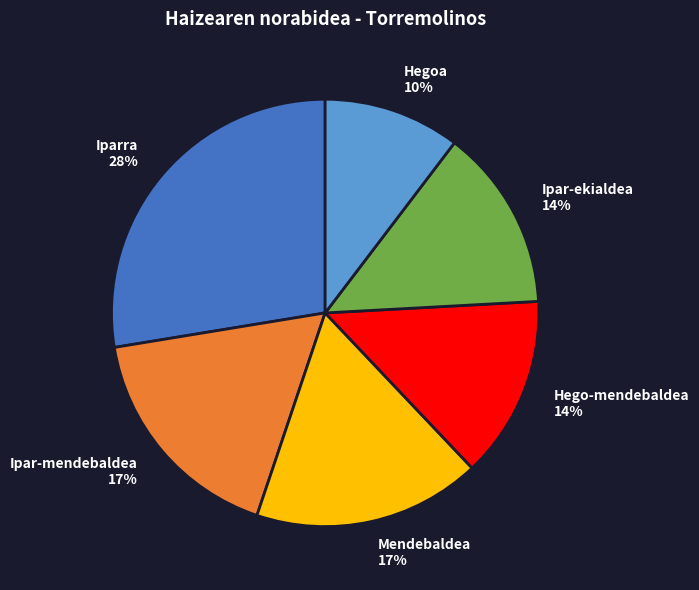

Is the sum of Mendebaldea and Ipar-mendebaldea greater than half?

No